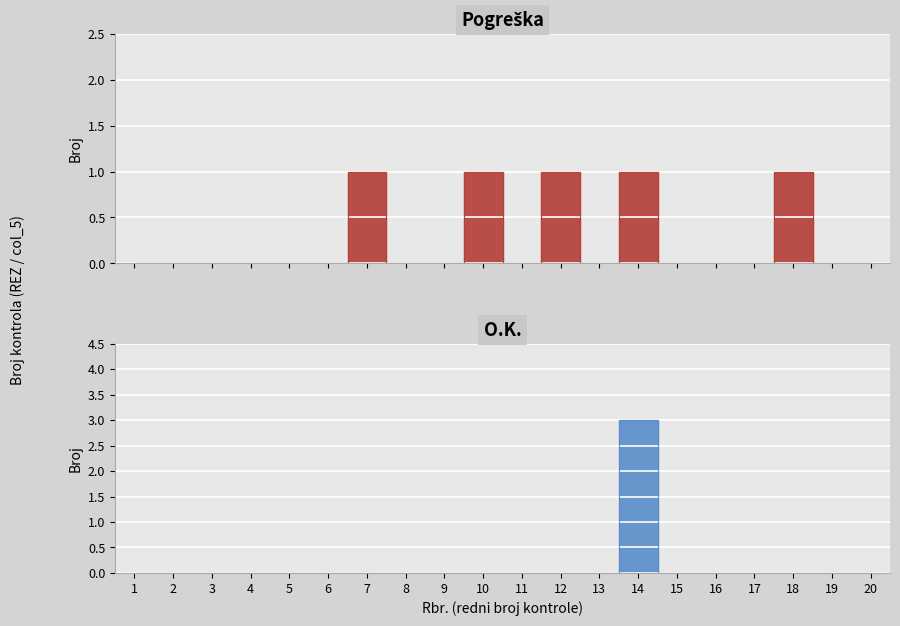

True or false: O.K. (REZ) has more than 1 points higher than both neighbors.

False